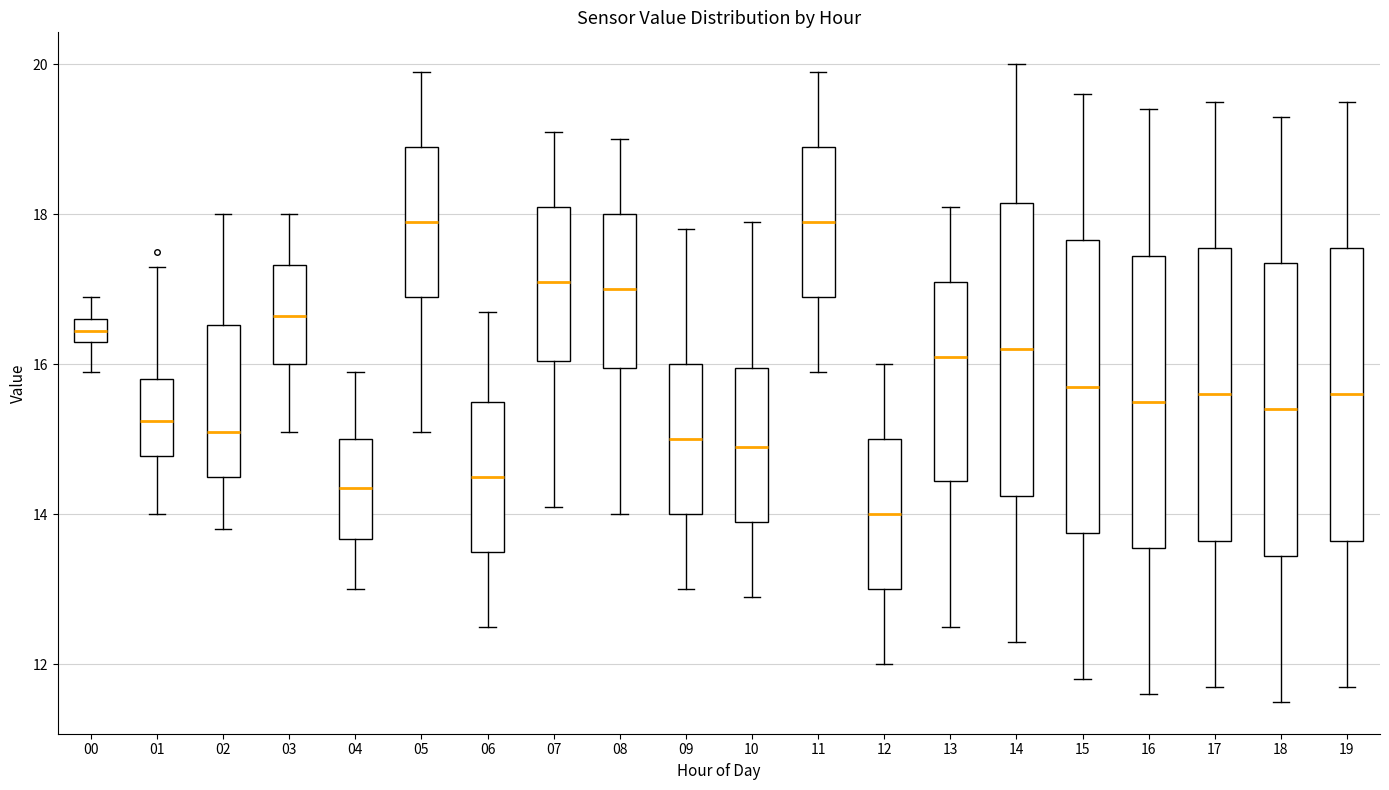

Where is the upper edge of the box at x = 08 on the y-axis? The values are not printed on the chart, so give them approximately, as read against the axis.

18.0